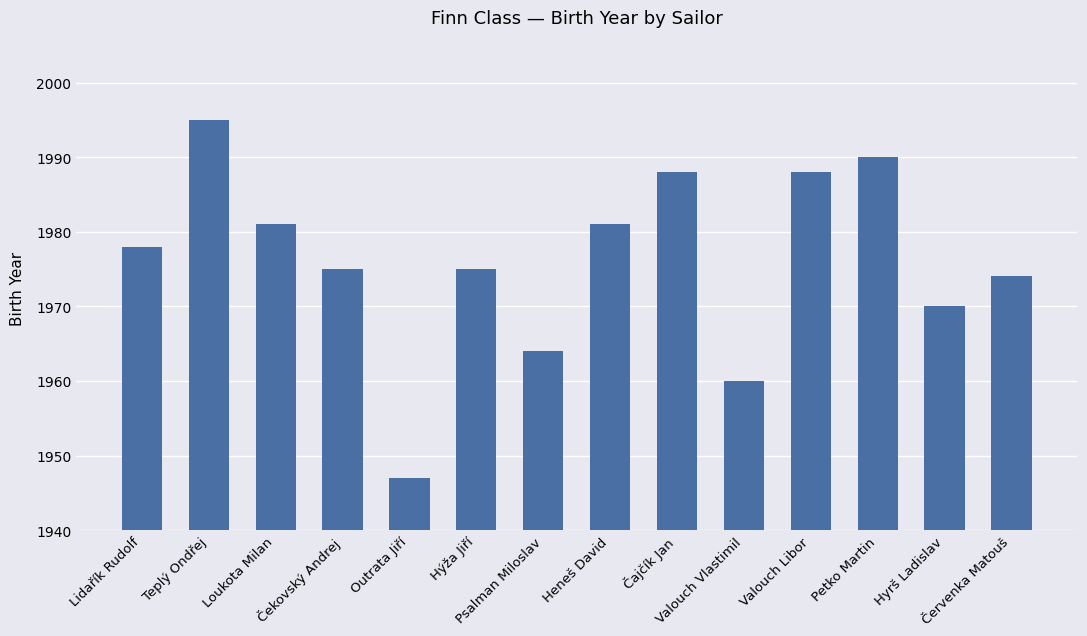

Count the number of data series in this chart.

1